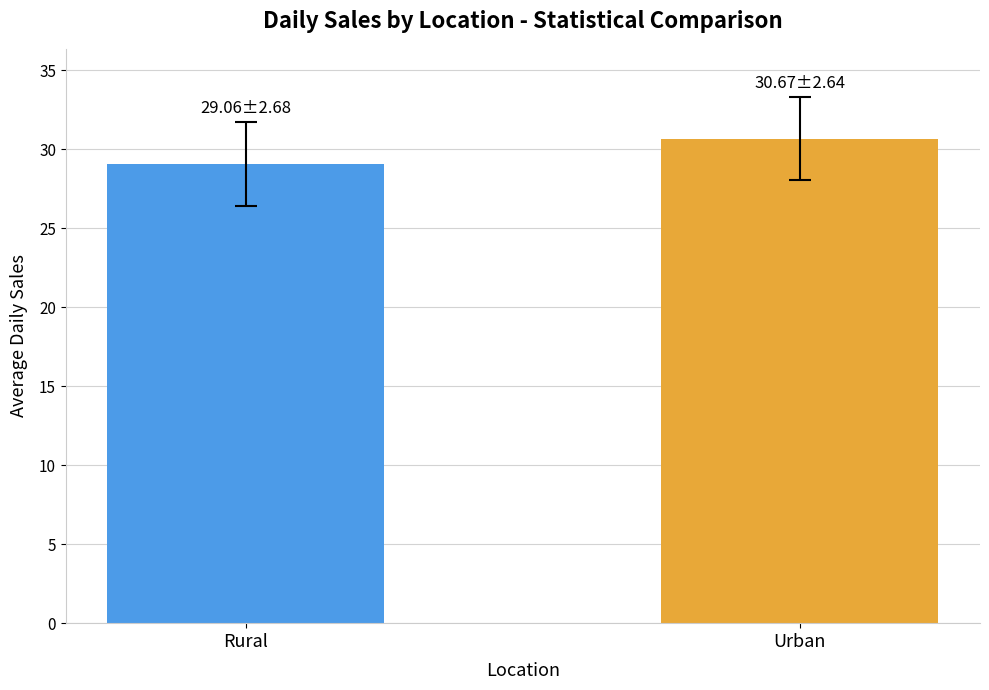

What is the difference between the values at Urban and Rural?

1.6